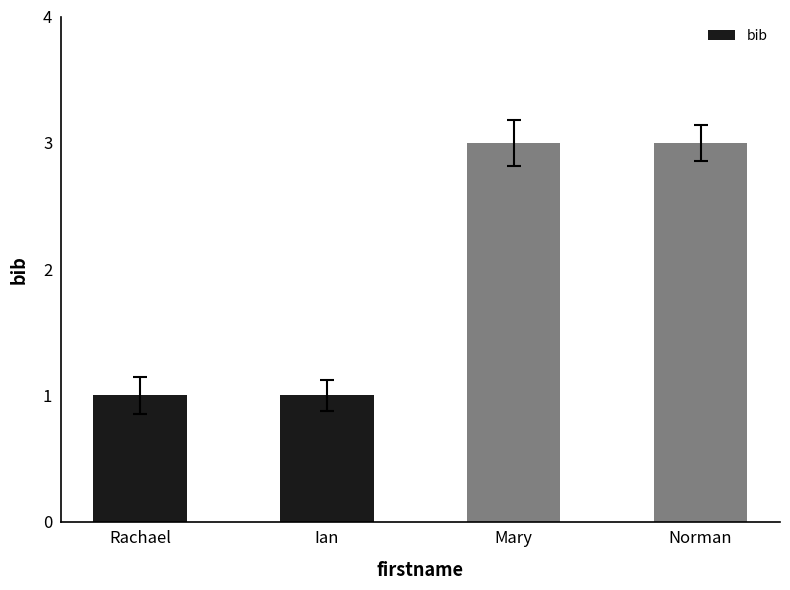

Approximately how many times larger is the value at Norman compared to Rachael?

3.0